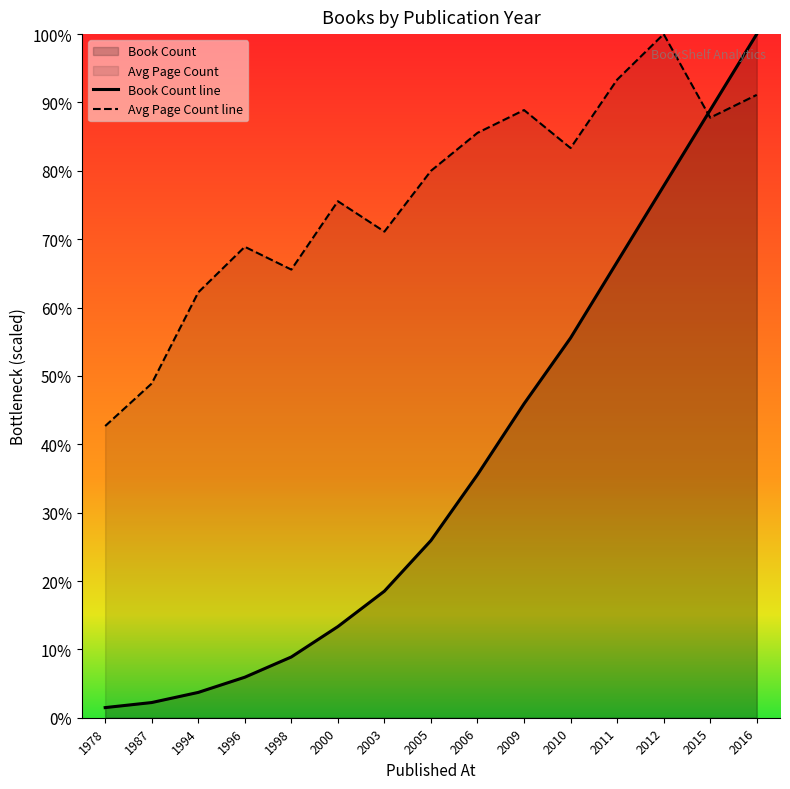

True or false: Book Count has a value of 394.0 at 2010.

False